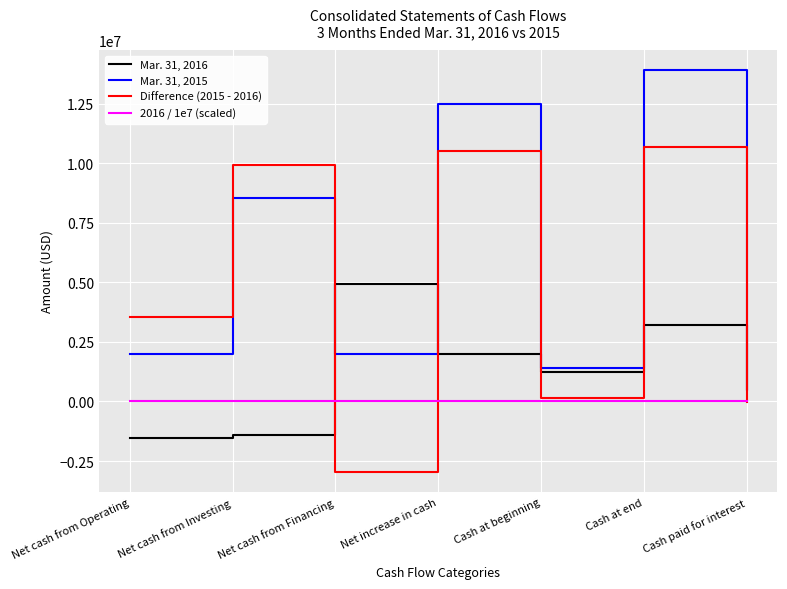

Which series ends up on top after the final intersection of 2016 / 1e7 (scaled) and Mar. 31, 2016?

Mar. 31, 2016